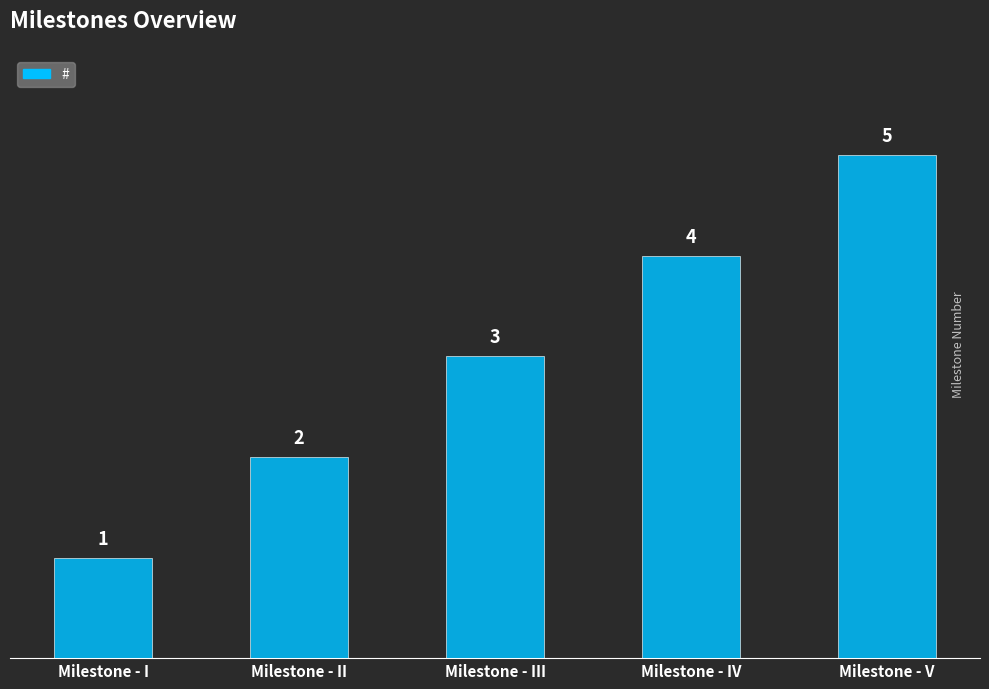

Where is the data nearest to the value 3?

Milestone - III